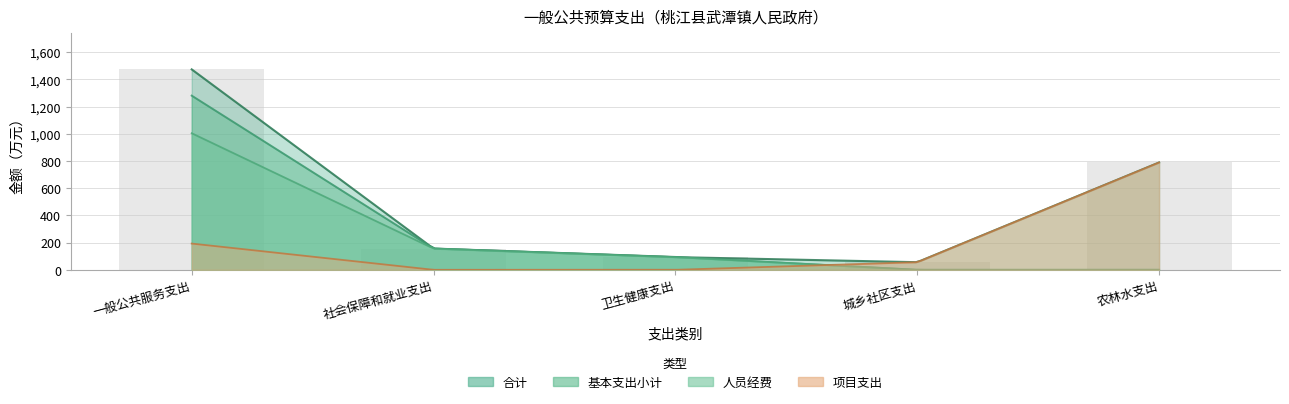

Rank the series at 社会保障和就业支出 from lowest to highest value.

项目支出, 合计, 基本支出小计, 人员经费